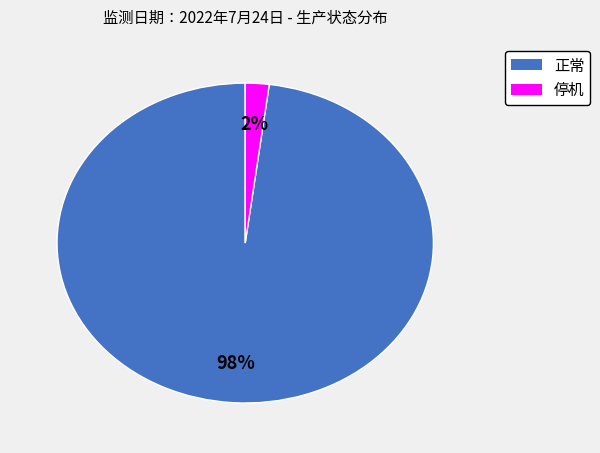

To the nearest percent, what is the average slice percentage?

50%